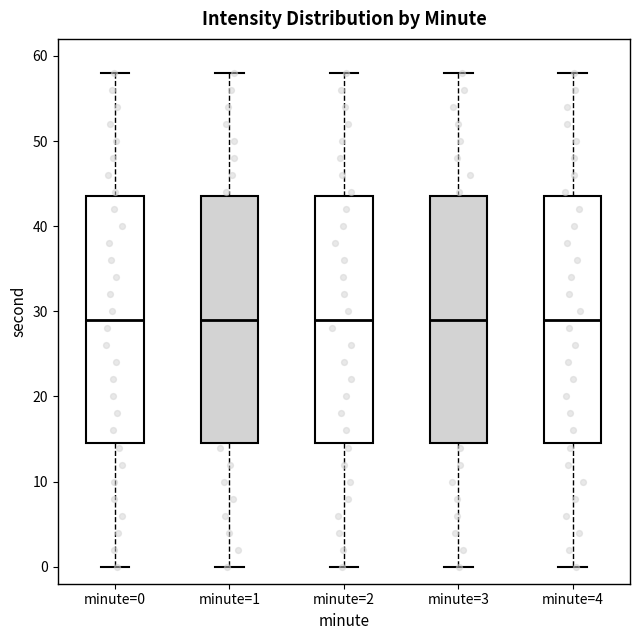

Reading left to right, transcribe this box plot: for each box, give where its median line is, the range the box spans, and where its two whiskers end, as read against the y-axis. The values are not printed on the chart, so give them approximately, as read against the axis.

minute=0: median 29, box 15 to 44, whiskers 0 to 58
minute=1: median 29, box 15 to 44, whiskers 0 to 58
minute=2: median 29, box 15 to 44, whiskers 0 to 58
minute=3: median 29, box 15 to 44, whiskers 0 to 58
minute=4: median 29, box 15 to 44, whiskers 0 to 58